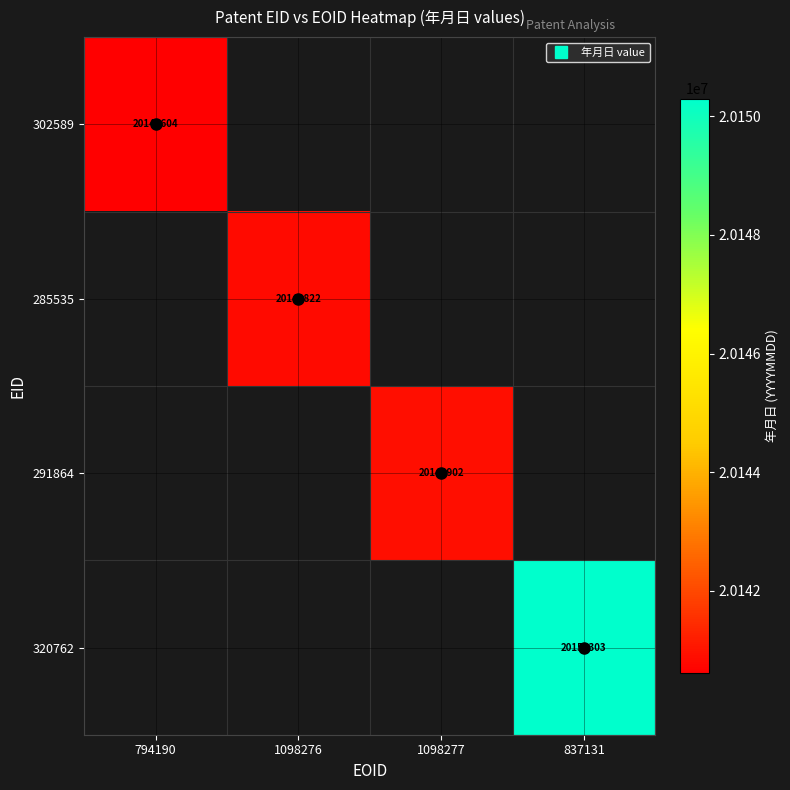

Is the value of 302589 at 794190 greater than the value of 291864 at 1098276?

No